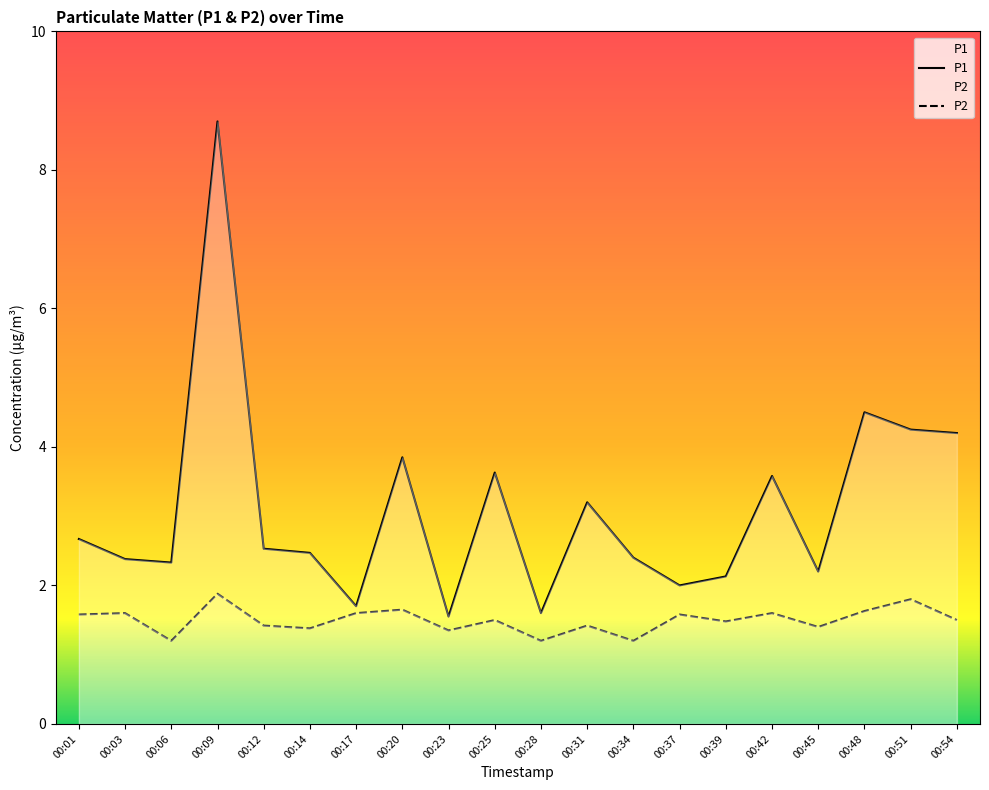

What is the total value across all series at 00:28?

2.8